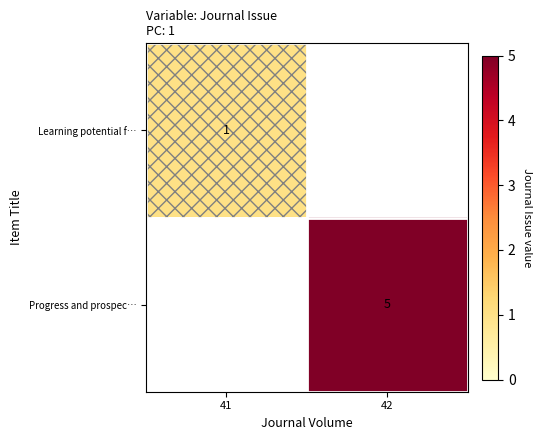

The value of Progress and prospec… at 42 is 7. True or false?

False